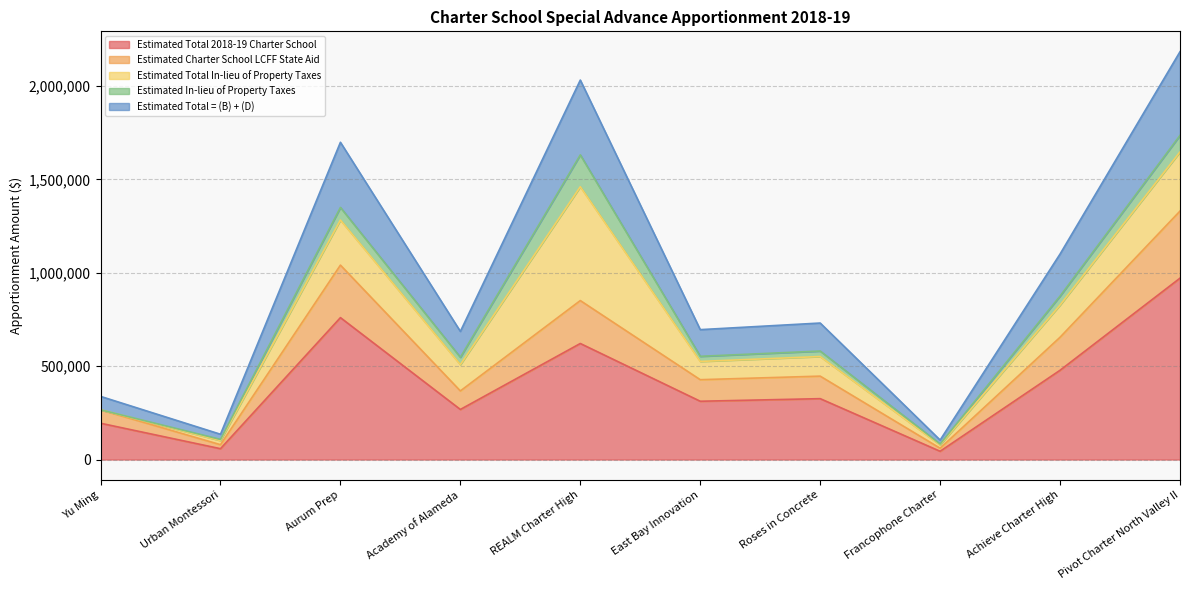

What is the total value across all series at Yu Ming?

338134